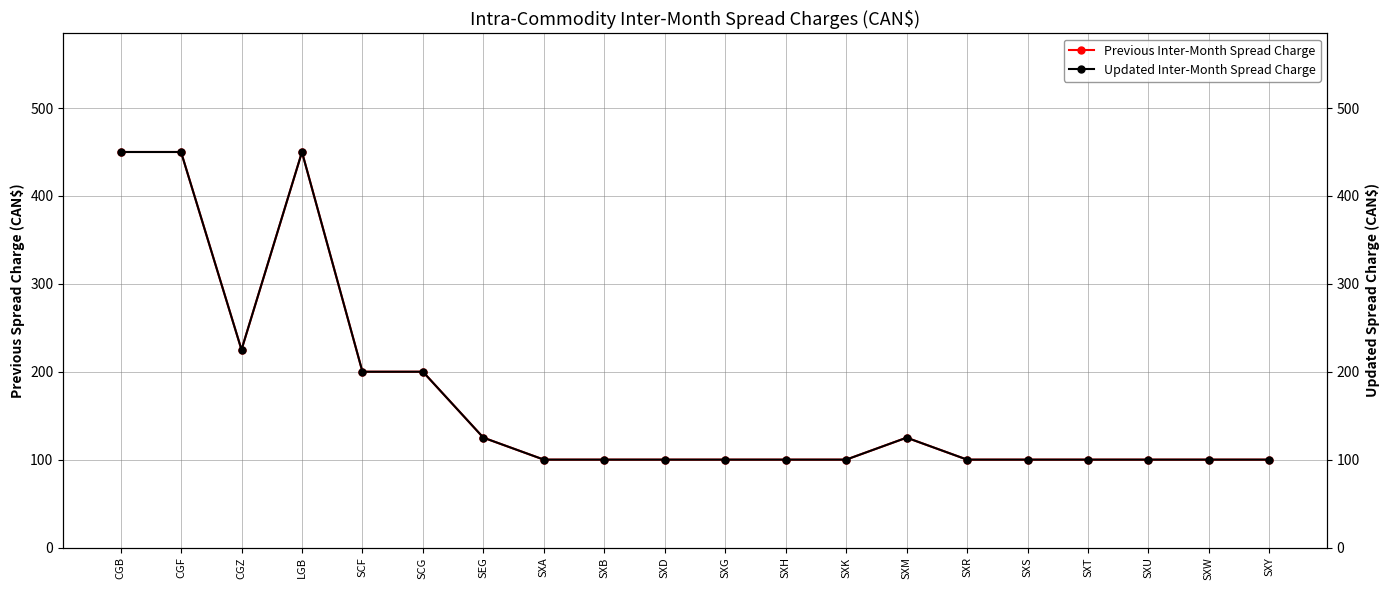

What position from the left is SXU?

18